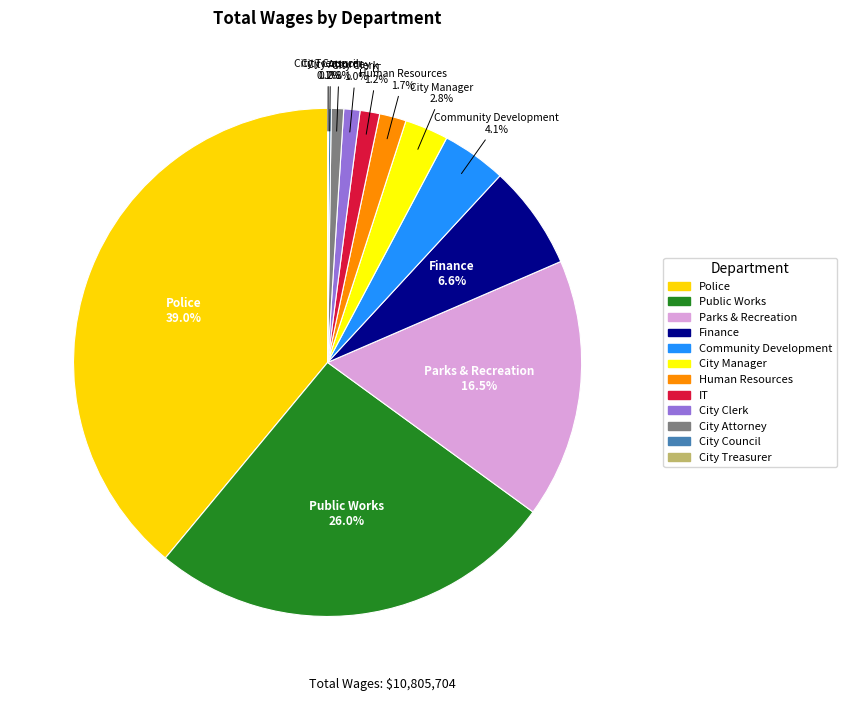

Combined, do IT and Human Resources account for over 50%?

No